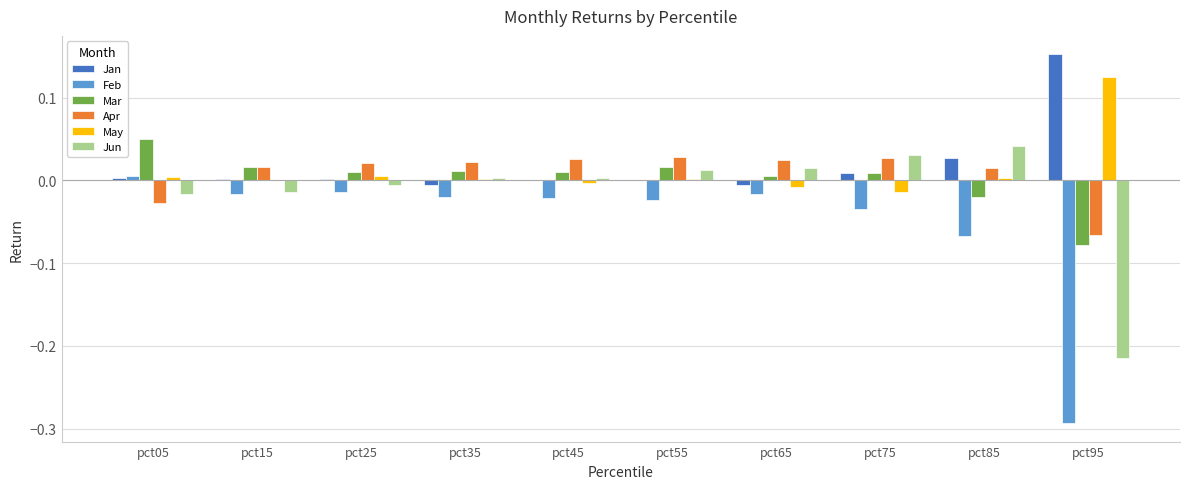

Is the value of Jan at pct35 greater than the value of Mar at pct25?

No